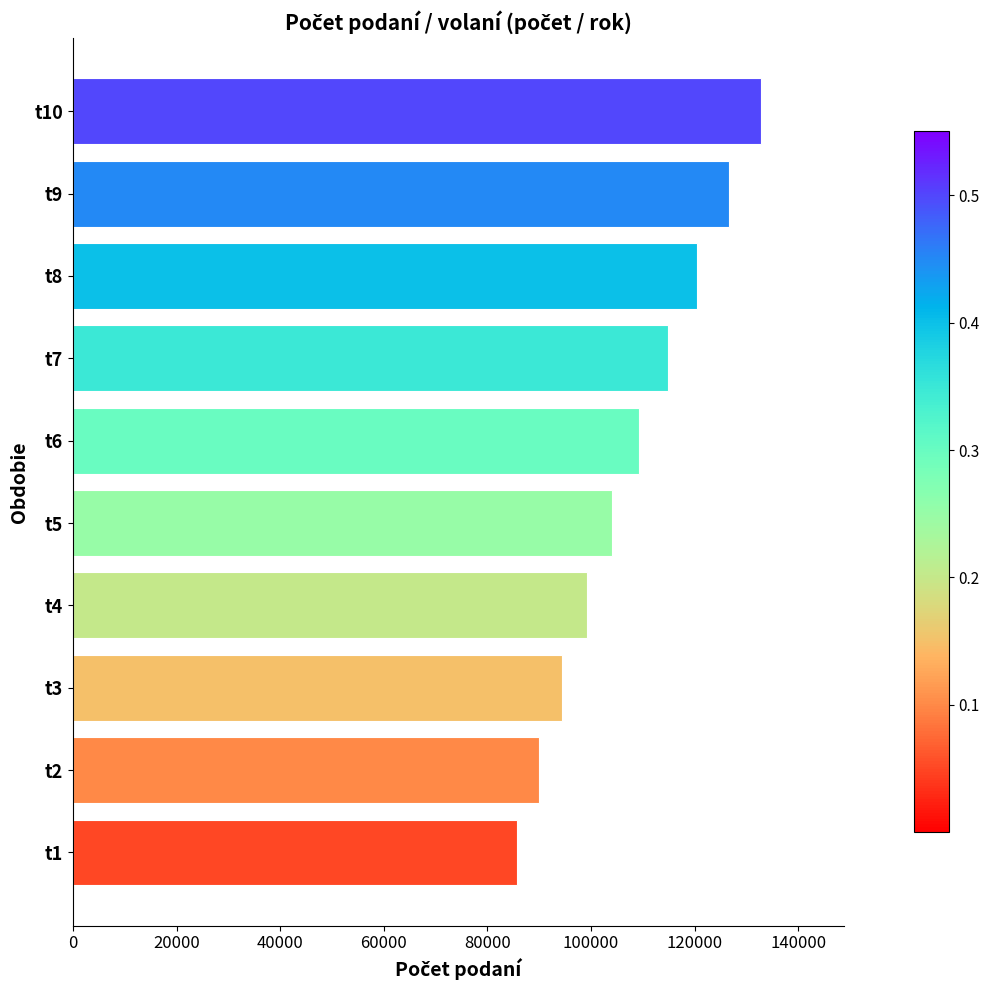

List the labels in order of value, smallest first.

t1, t2, t3, t4, t5, t6, t7, t8, t9, t10